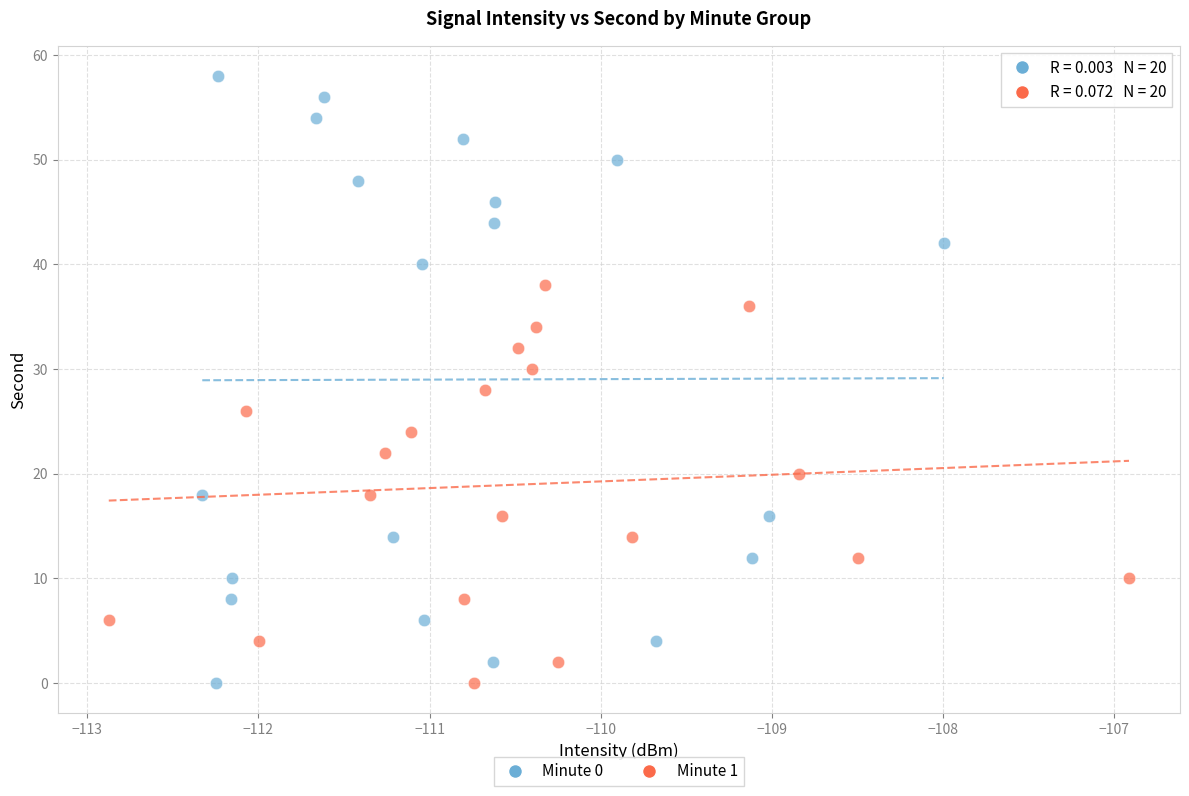

Which series reaches the maximum Y coordinate?

Minute 0